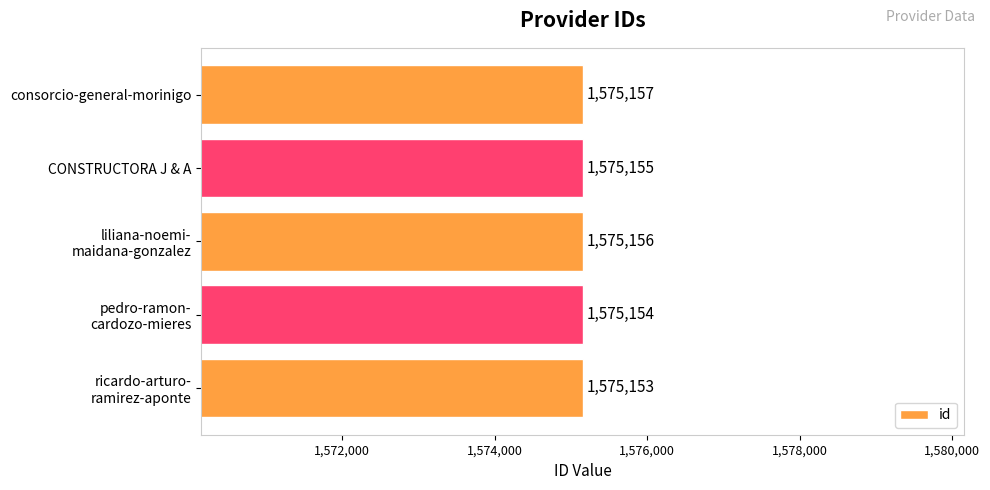

Reading top to bottom, list all the values displayed in this chart.

1575157	1575155	1575156	1575154	1575153